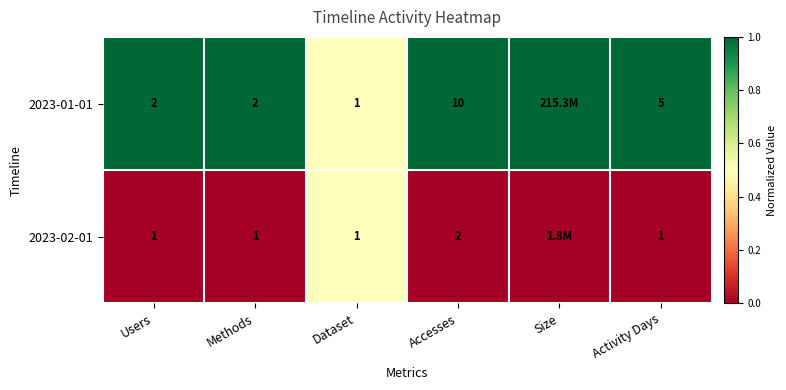

Which series changed the most between Dataset and Activity Days?

2023-01-01